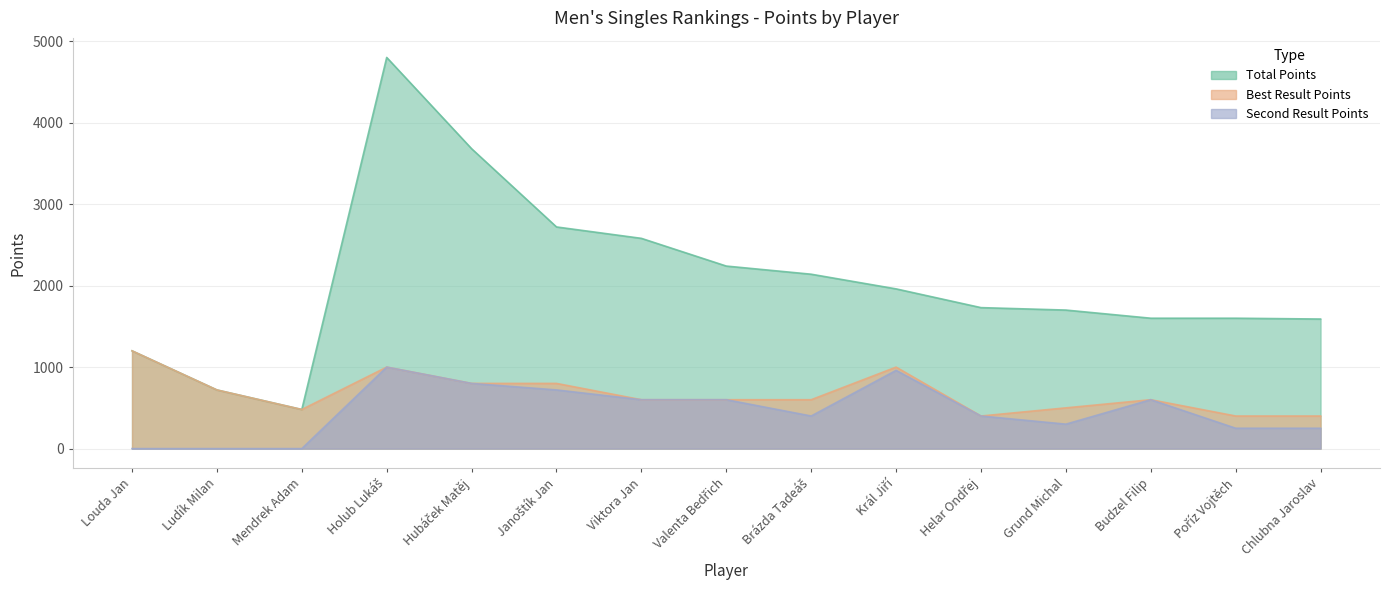

Which series has the largest range (max minus min)?

Total Points